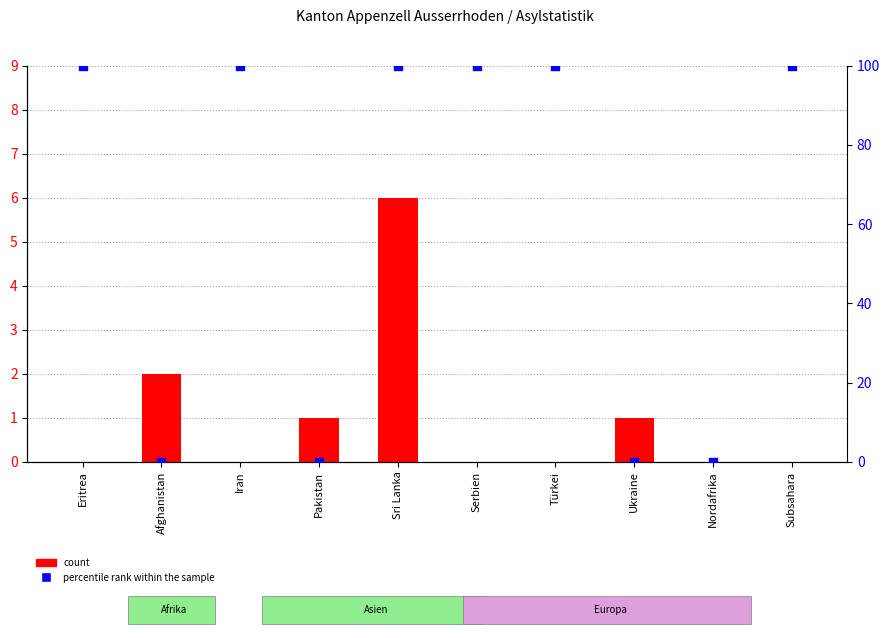

Which series has the largest total across all categories?

percentile rank within the sample